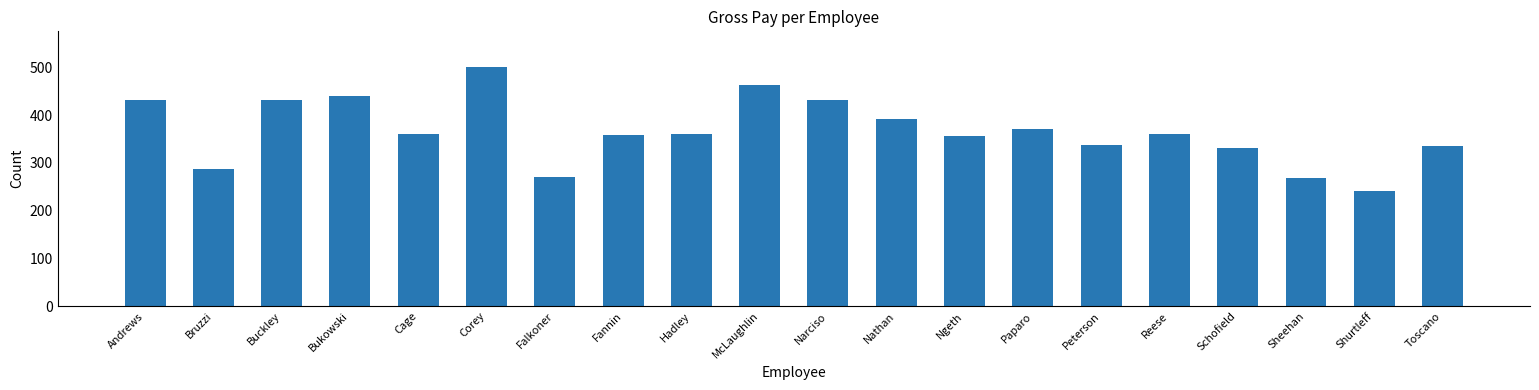

What is the label of the 16th bar from the left?

Reese